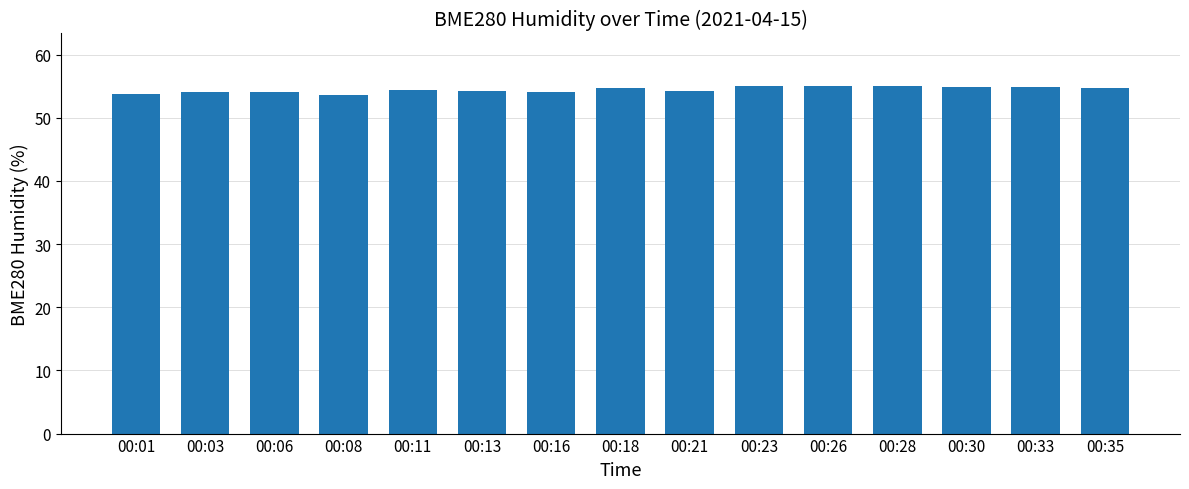

What is the value of the 12th bar from the left?

55.1